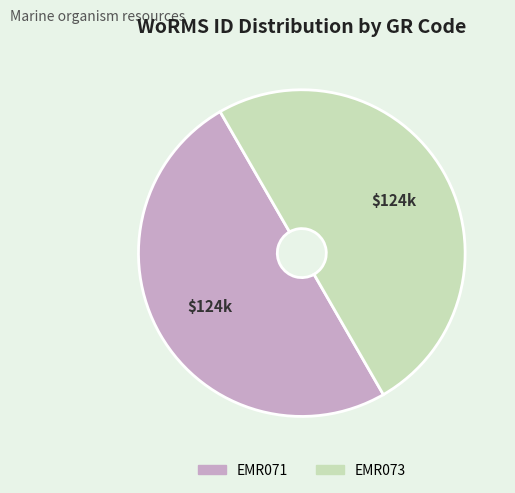

Approximately how many times larger is the value at EMR073 compared to EMR071?

1.0